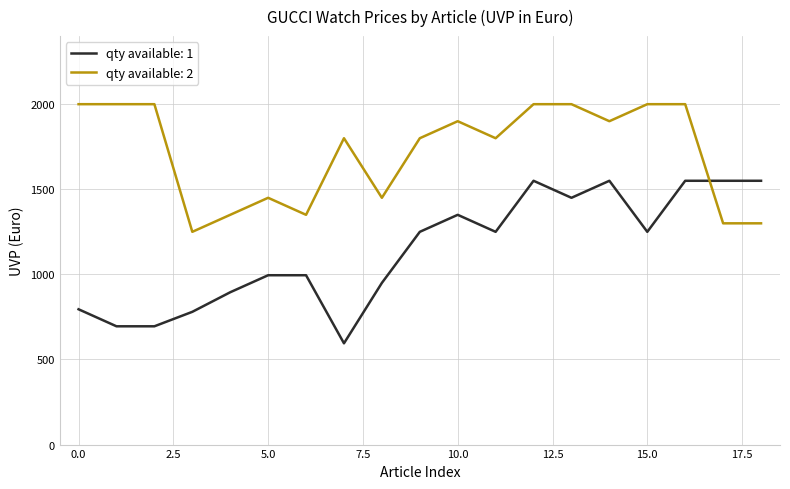

Which series has the largest total across all categories?

qty available: 2